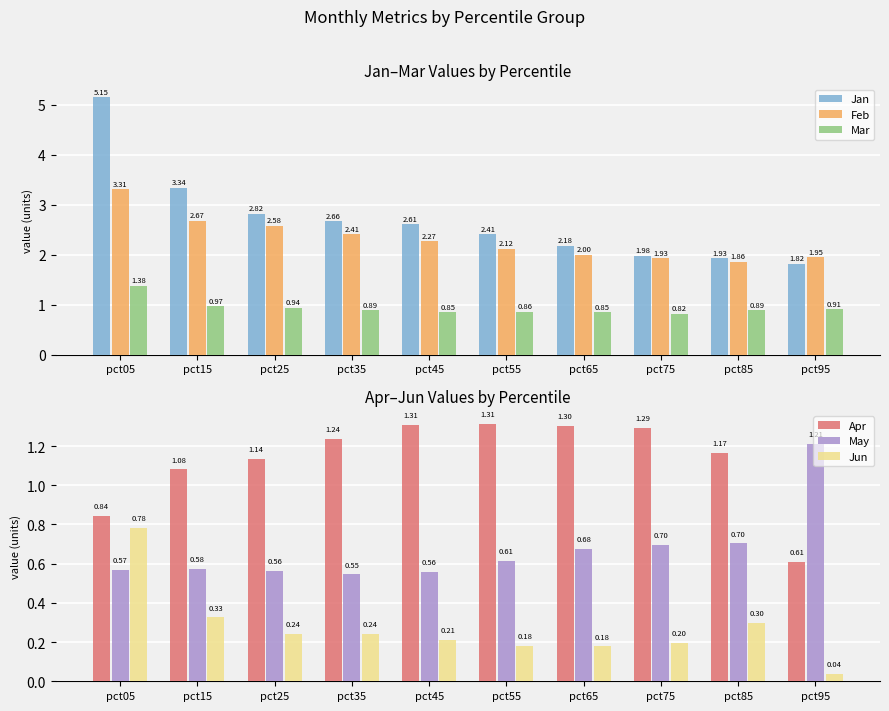

Which label corresponds to the smallest value in the chart?

pct95